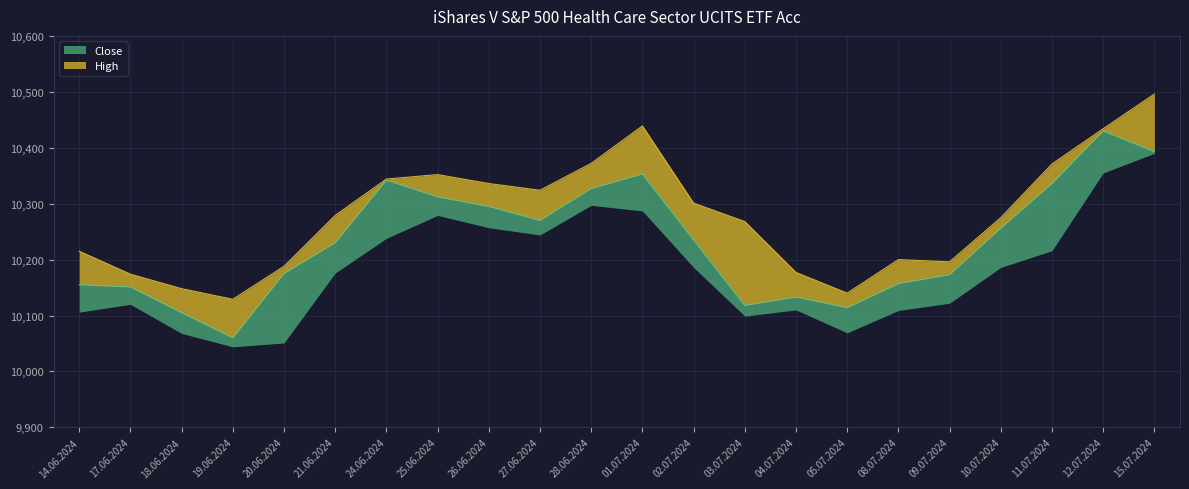

At how many categories does at least one series exceed 10100?

22